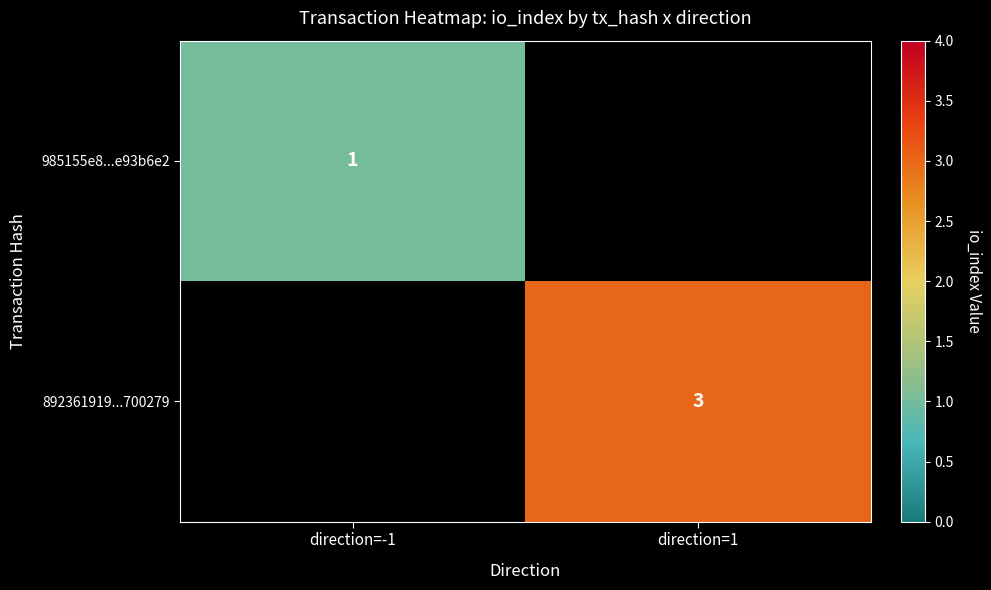

Is it true that 892361919...700279 equals 3 at direction=1?

True